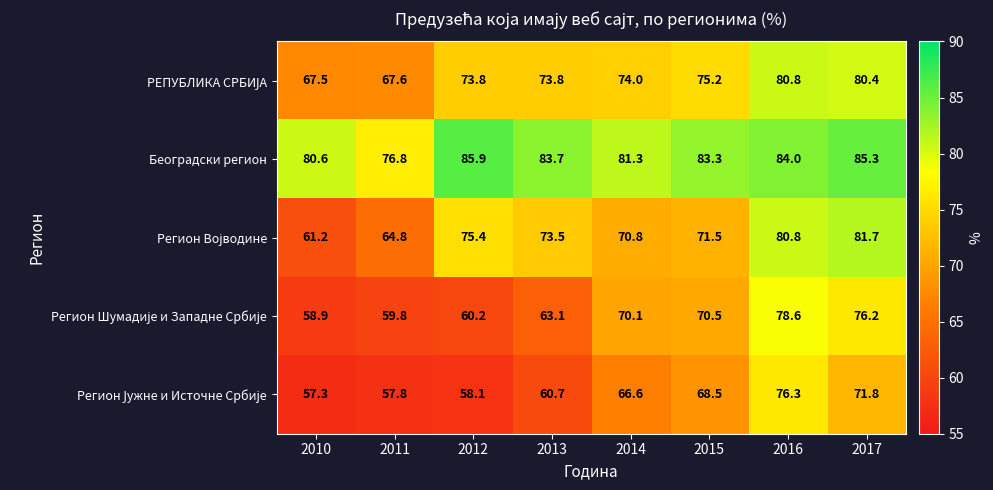

What is the minimum value shown in the chart?

57.3